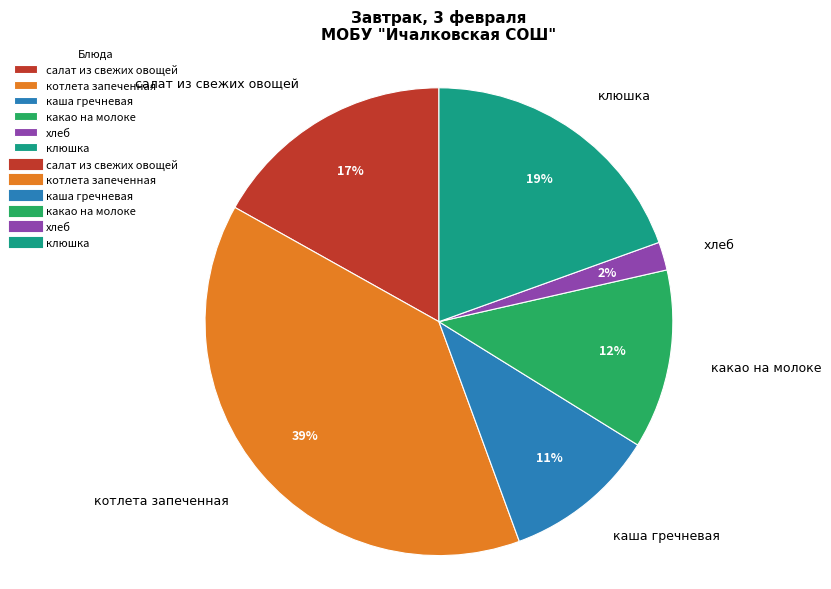

Is there any slice that represents more than half of the pie?

No